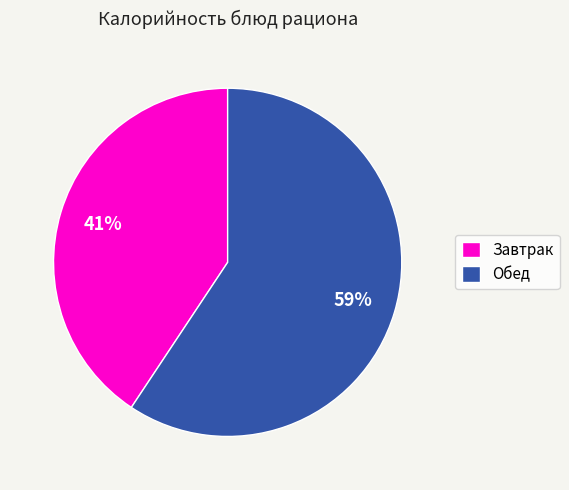

Combined, do Завтрак and Обед account for over 50%?

Yes